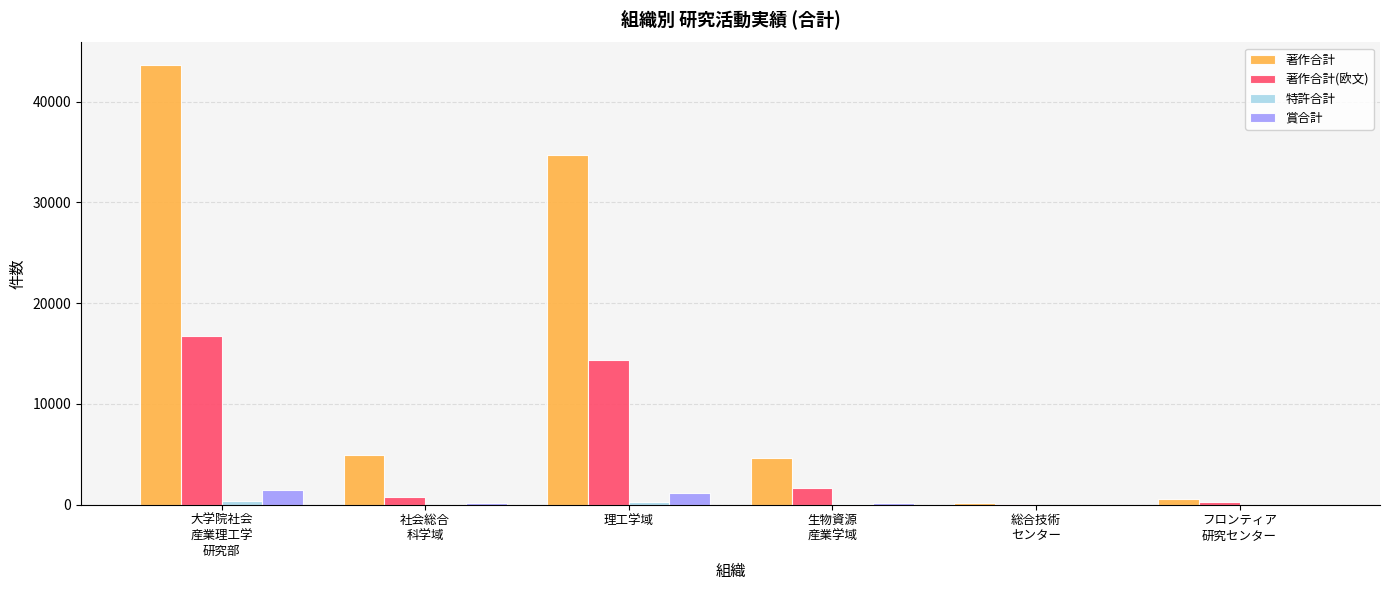

True or false: 著作合計 has a value of 34666 at 理工学域.

True